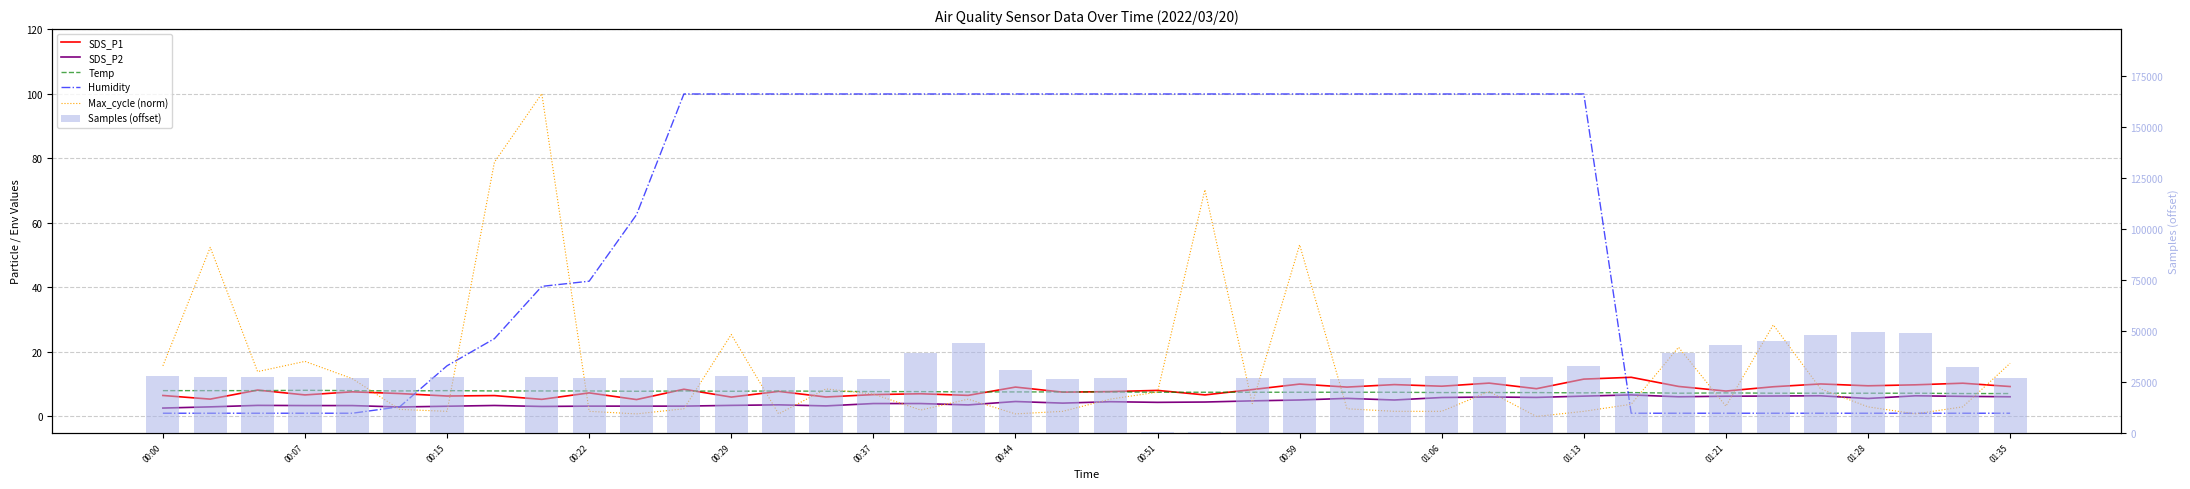

Reading right to left, transcribe all the data shown in this chart.

SDS_P1: 9.3	10.3	9.8	9.5	10.1	9.2	7.9	9.3	12.1	11.6	8.6	10.3	9.4	9.9	9.1	10.0	8.3	6.7	8.1	7.7	7.5	9.1	6.5	7.0	6.8	6.0	7.8	6.0	8.4	5.2	7.3	5.3	6.5	6.3	7.1	7.6	6.7	8.2	5.4	6.5
SDS_P2: 6.1	6.2	6.4	5.6	6.4	6.3	6.3	6.1	6.7	6.3	5.9	6.0	5.9	5.1	5.6	5.1	4.8	4.5	4.4	4.6	4.1	4.6	3.6	4.0	4.0	3.3	3.6	3.4	3.2	3.2	3.2	3.1	3.4	3.2	2.9	3.4	3.4	3.4	3.0	2.6
Temp: 7.1	7.1	7.2	7.2	7.2	7.2	7.3	7.2	7.4	7.3	7.4	7.4	7.4	7.5	7.5	7.5	7.5	7.5	7.5	7.6	7.6	7.6	7.6	7.7	7.7	7.8	7.9	7.8	7.9	7.8	7.9	7.9	7.9	8.0	7.9	8.0	8.1	8.0	8.0	8.0
Humidity: 1.0	1.0	1.0	1.0	1.0	1.0	1.0	1.0	1.0	99.9	99.9	99.9	99.9	99.9	99.9	99.9	99.9	99.9	99.9	99.9	99.9	99.9	99.9	99.9	99.9	99.9	99.9	99.9	99.9	62.5	41.9	40.3	24.1	15.7	3.0	1.0	1.0	1.0	1.0	1.0
Max_cycle (norm): 16.5	3.0	0.8	3.0	8.5	28.4	3.2	21.4	3.8	1.6	0.0	7.7	1.6	1.6	2.4	53.2	4.0	70.2	7.5	5.4	1.6	0.8	5.4	2.0	6.9	8.5	0.8	25.4	2.4	0.8	1.6	100.0	78.8	1.6	2.2	11.7	17.1	13.9	52.4	15.7
Samples (offset): 26930.0	32377.0	48606.0	49467.0	48013.0	44713.0	43015.0	39017.0	19370.0	32605.0	27187.0	27464.0	27829.0	26994.0	26293.0	26545.0	26555.0	281.0	202.0	26722.0	26401.0	30704.0	43834.0	38905.0	26311.0	27315.0	27138.0	27810.0	26986.0	26913.0	26590.0	27343.0	0.0	27478.0	26969.0	26607.0	27389.0	27504.0	27056.0	27700.0